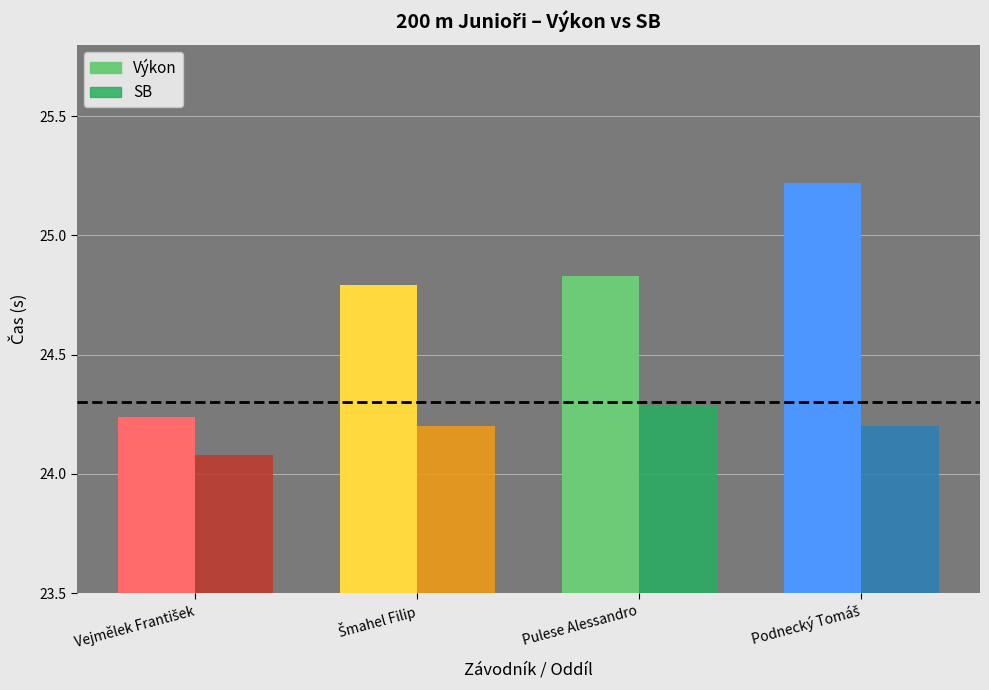

What is the difference between the maximum and minimum values in the Výkon series?

1.0